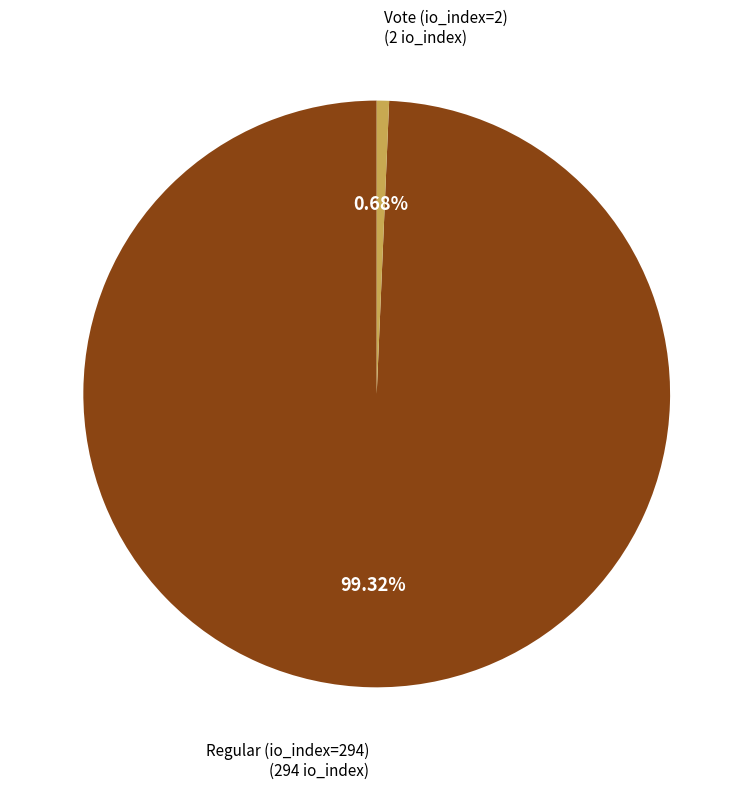

Is there a majority slice in this chart?

Yes